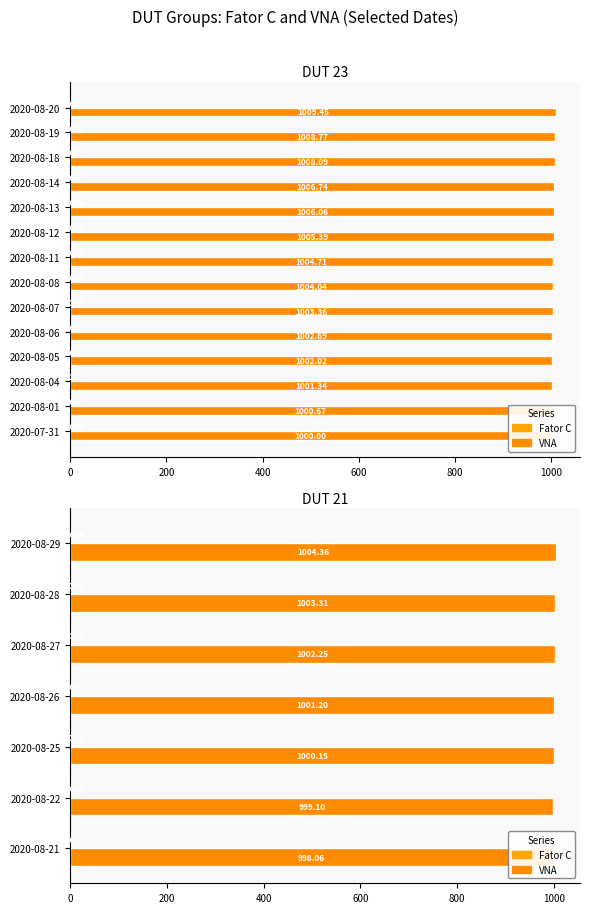

What is the average value of the VNA series?

1001.2